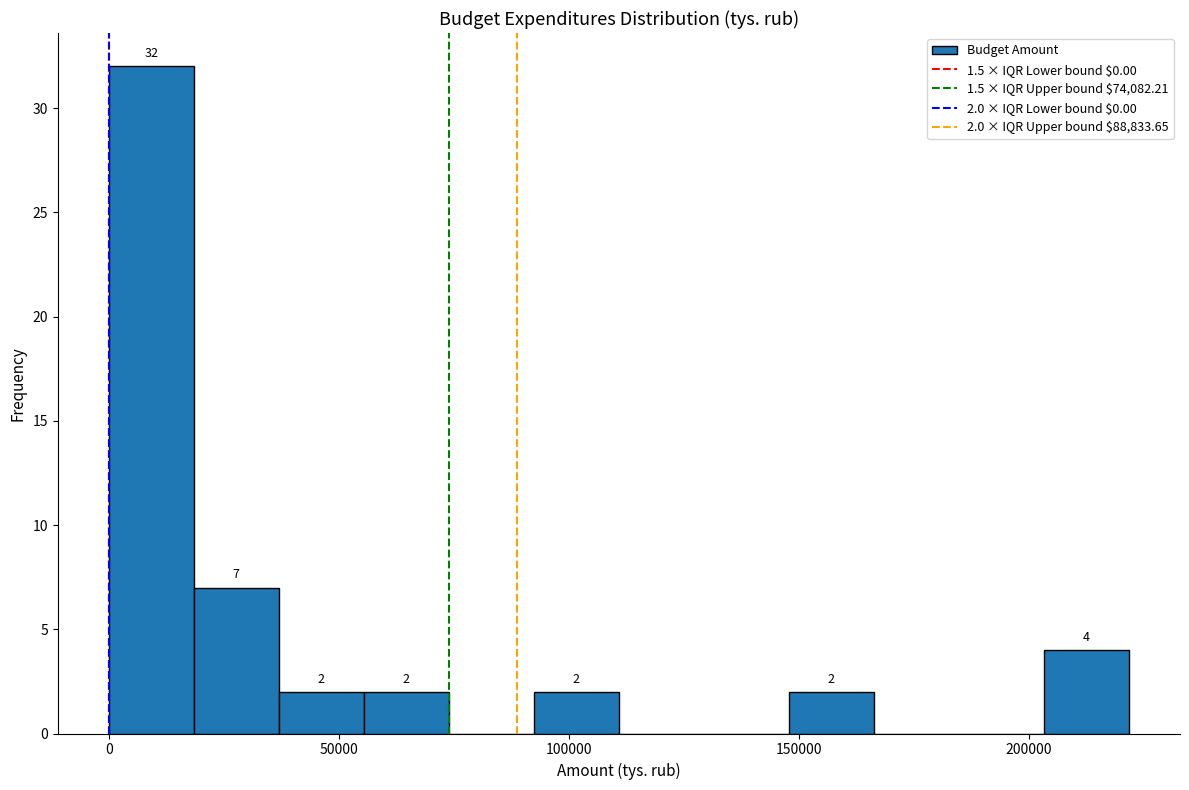

Around what value on the x-axis is the tallest bar? Give the approximate position of its centre, as read against the axis.

10000